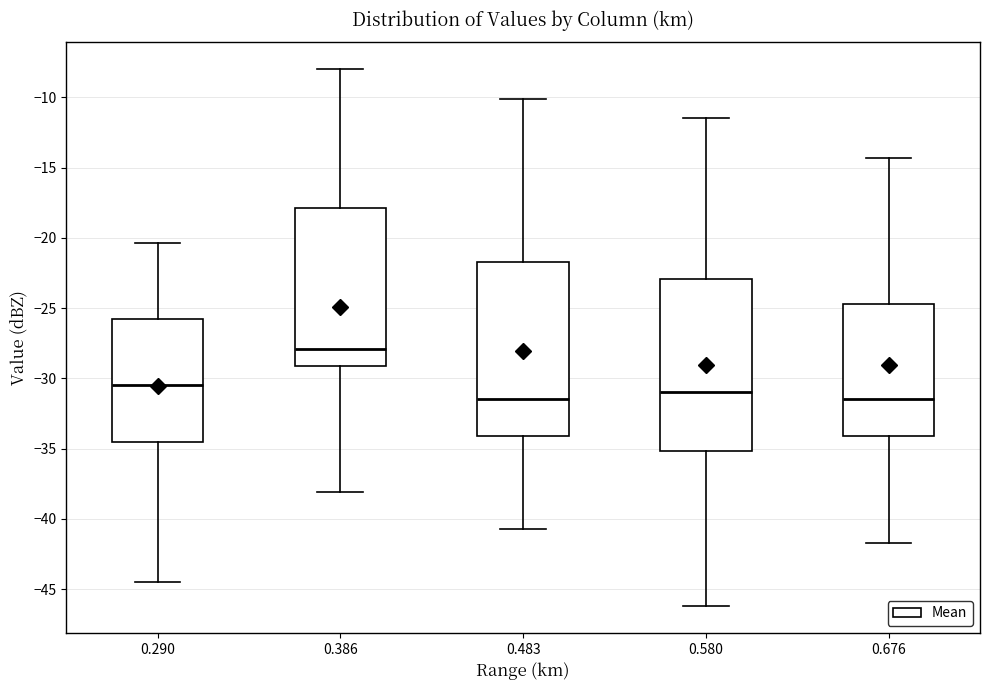

Reading left to right, transcribe this box plot: for each box, give where its median line is, the range the box spans, and where its two whiskers end, as read against the y-axis. The values are not printed on the chart, so give them approximately, as read against the axis.

0.290: median -30.5, box -34.5 to -26.0, whiskers -44.5 to -20.5
0.386: median -28.0, box -29.0 to -18.0, whiskers -38.0 to -8.0
0.483: median -31.5, box -34.0 to -21.5, whiskers -40.5 to -10.0
0.580: median -31.0, box -35.0 to -23.0, whiskers -46.0 to -11.5
0.676: median -31.5, box -34.0 to -24.5, whiskers -41.5 to -14.5